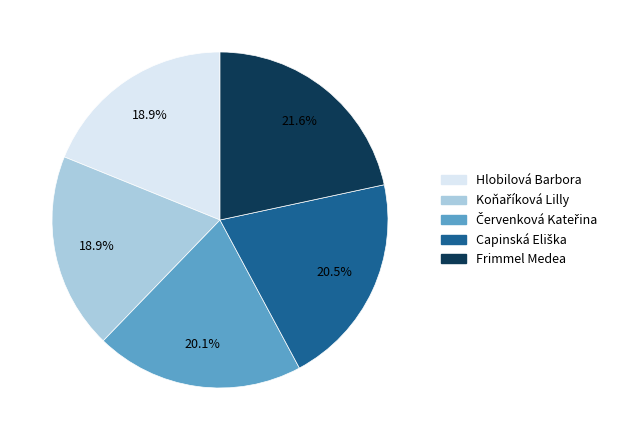

Which slice is the largest?

Frimmel Medea